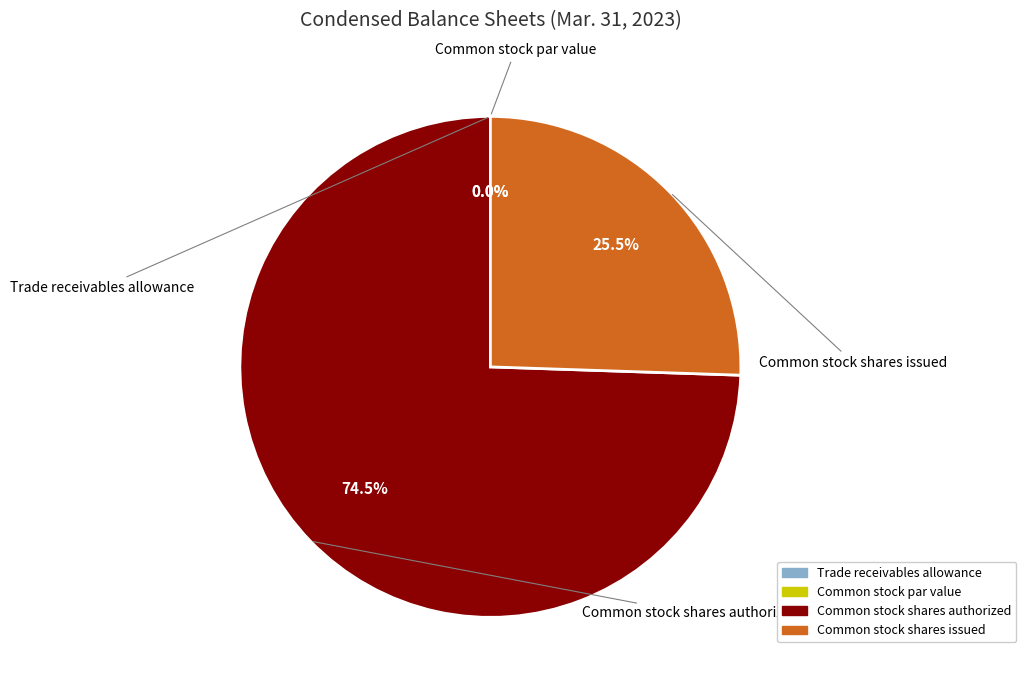

Does any single category account for the majority?

Yes